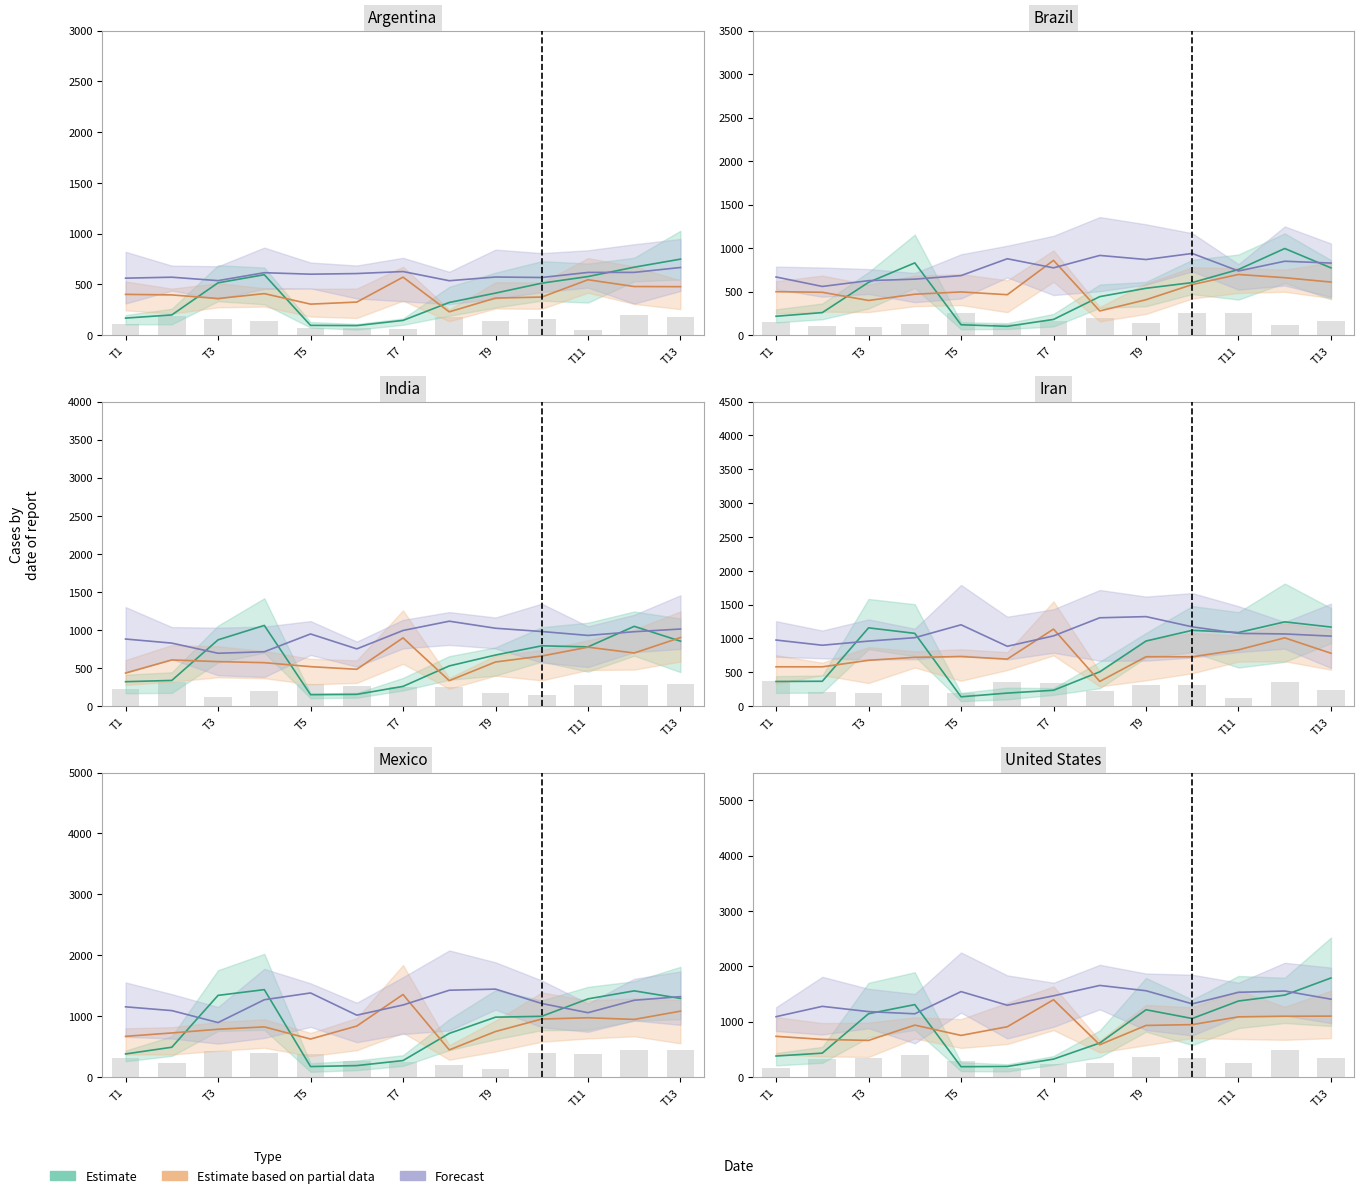

Which series has the widest spread of values?

Estimate